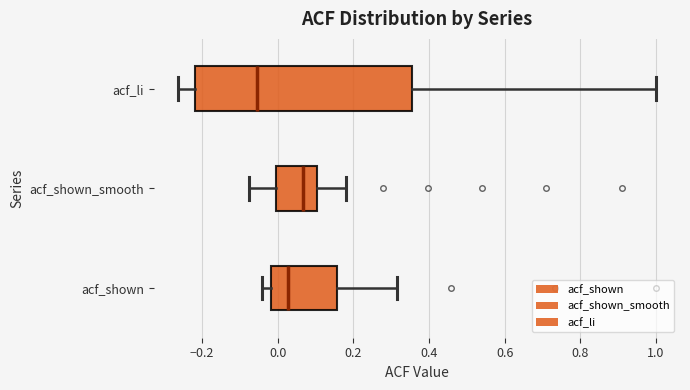

Which box is the widest, from its left edge to its right edge?

acf_li